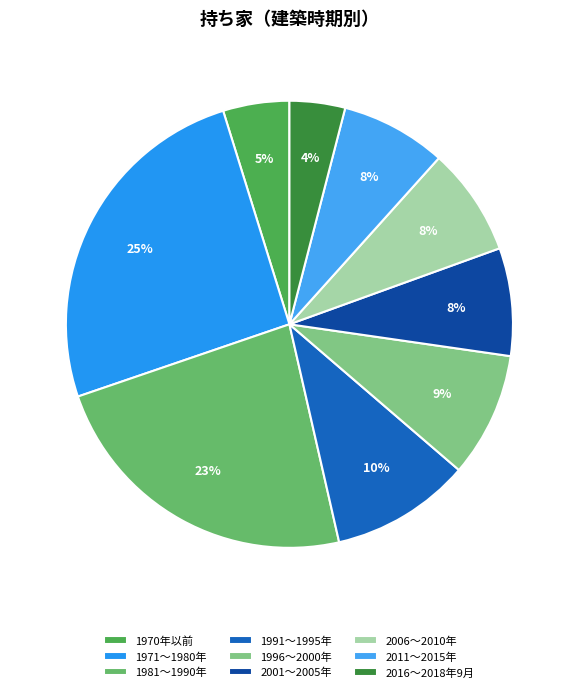

Combined, do 1981～1990年 and 1970年以前 account for over 50%?

No